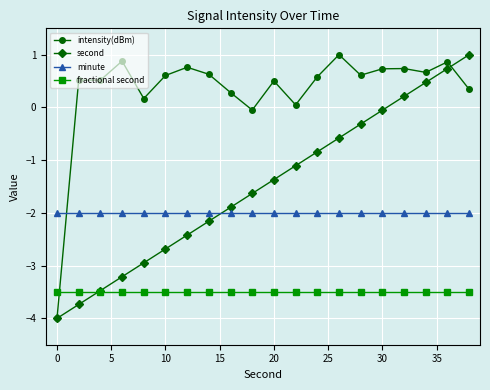

True or false: minute and fractional second cross at least once.

False